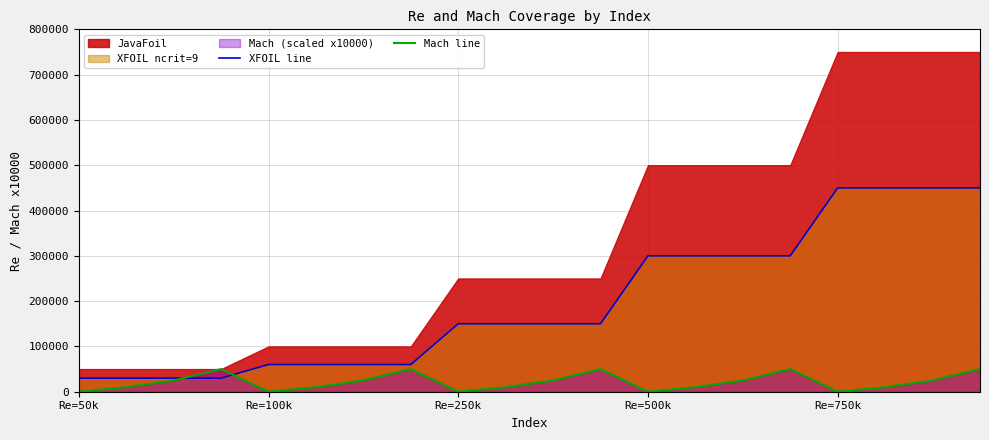

What is the highest value of the XFOIL line series?

450000